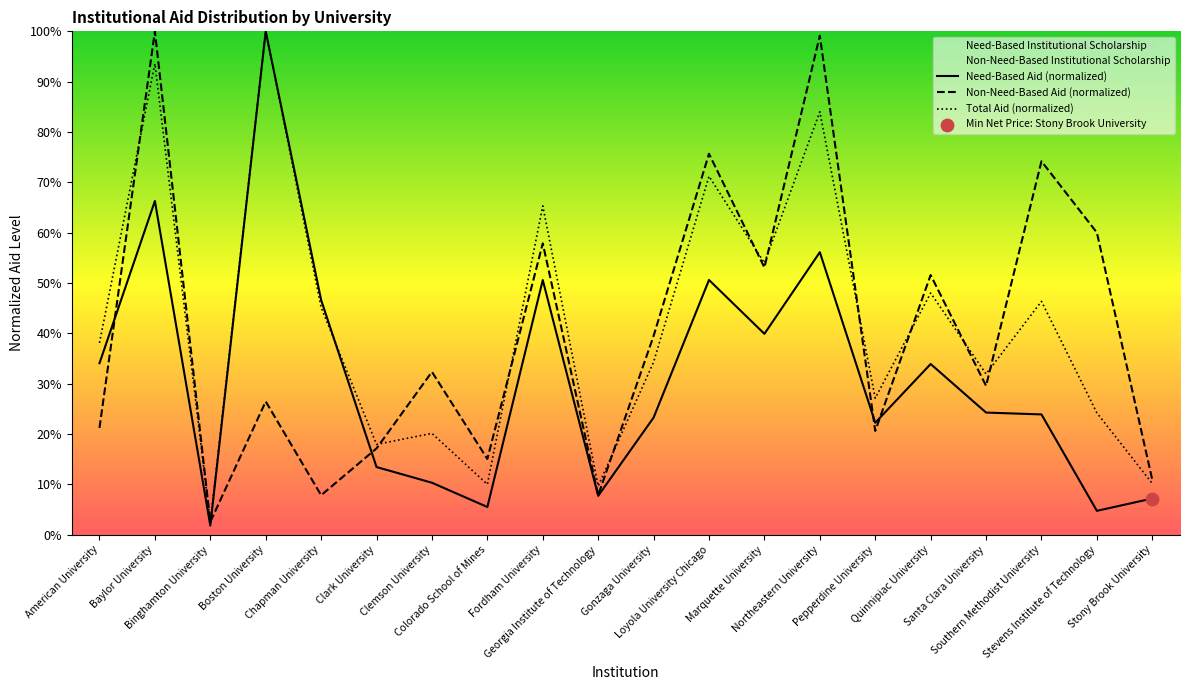

Which series contains the highest Y value?

Need-Based Institutional Scholarship